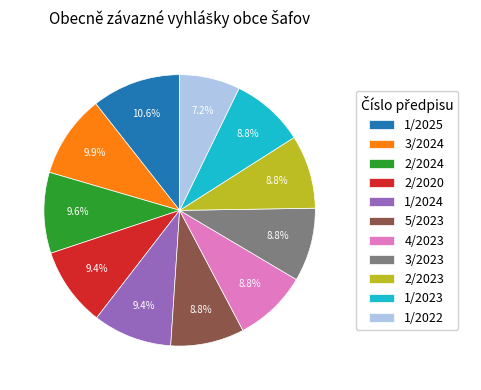

Does 4/2023 represent more than half of the total?

No